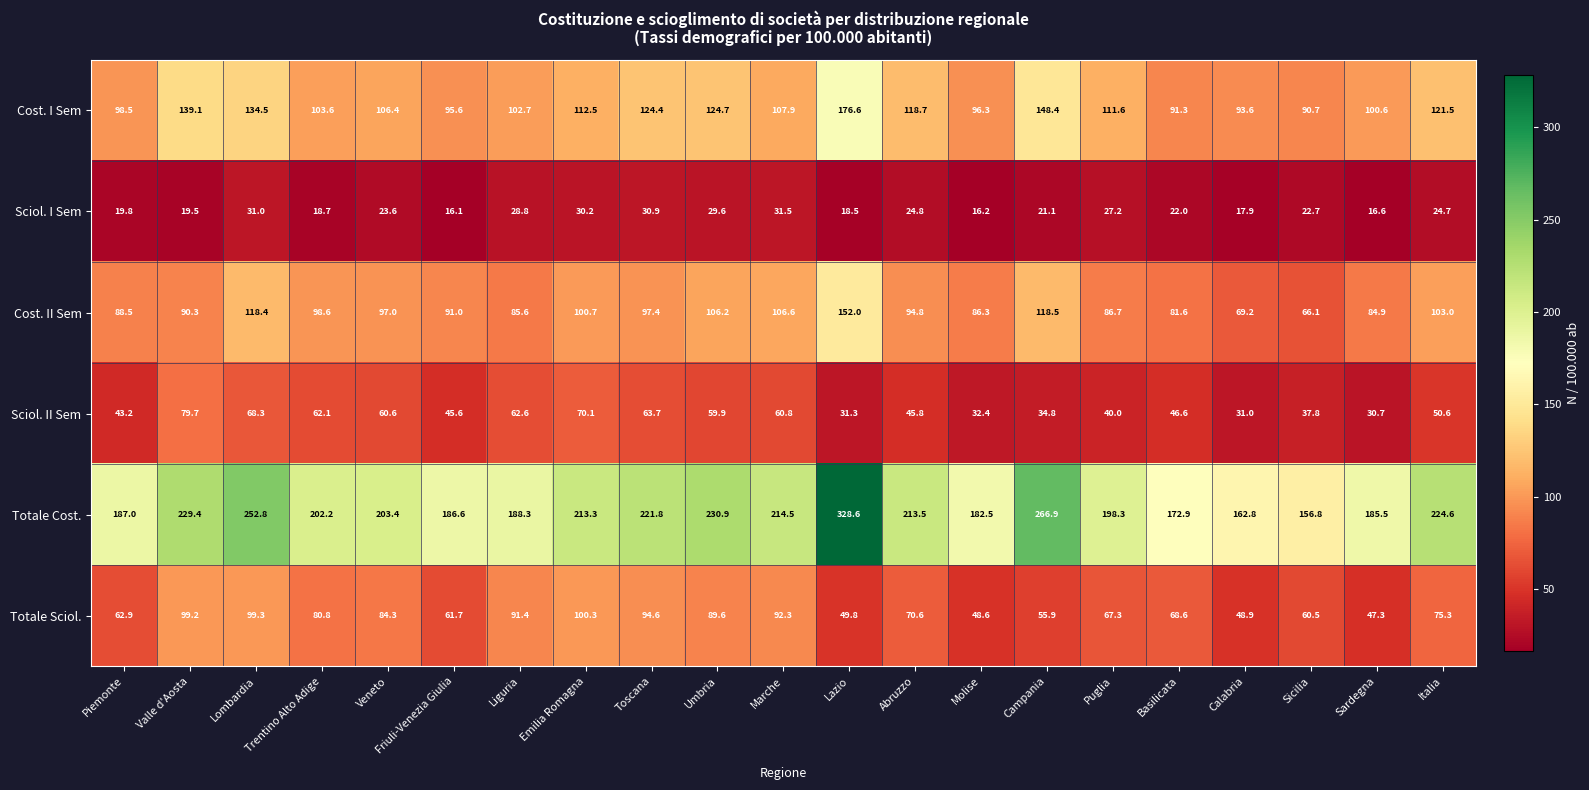

Which series has the widest spread of values?

Totale Cost.